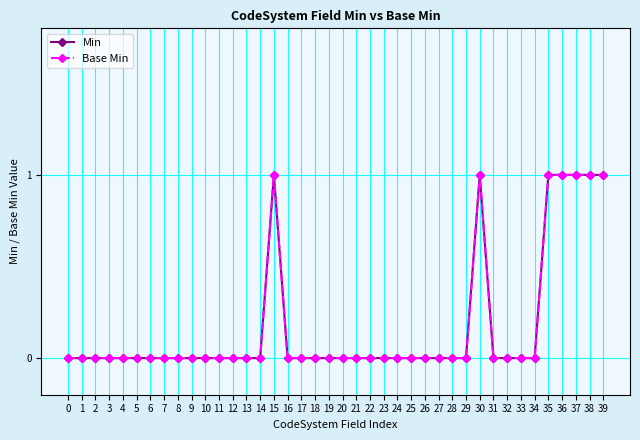

Is this an area chart (filled region under the line)?

No